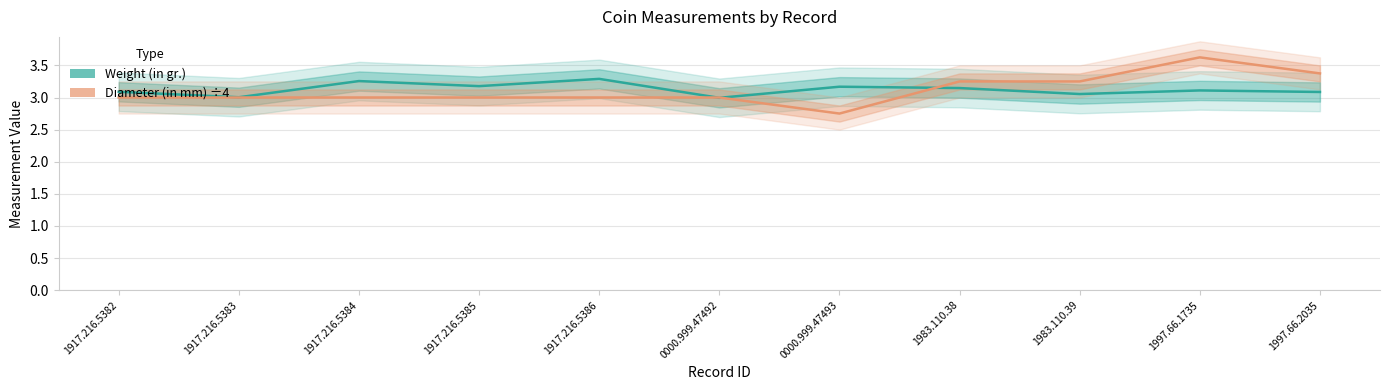

Reading right to left, extract all data points from this chart.

Weight (in gr.): 1997.66.2035=3.1	1997.66.1735=3.1	1983.110.39=3.1	1983.110.38=3.1	0000.999.47493=3.2	0000.999.47492=3.0	1917.216.5386=3.3	1917.216.5385=3.2	1917.216.5384=3.3	1917.216.5383=3.0	1917.216.5382=3.1
Diameter (in mm) ÷4: 1997.66.2035=3.4	1997.66.1735=3.6	1983.110.39=3.2	1983.110.38=3.2	0000.999.47493=2.8	0000.999.47492=3.0	1917.216.5386=3.0	1917.216.5385=3.0	1917.216.5384=3.0	1917.216.5383=3.0	1917.216.5382=3.0